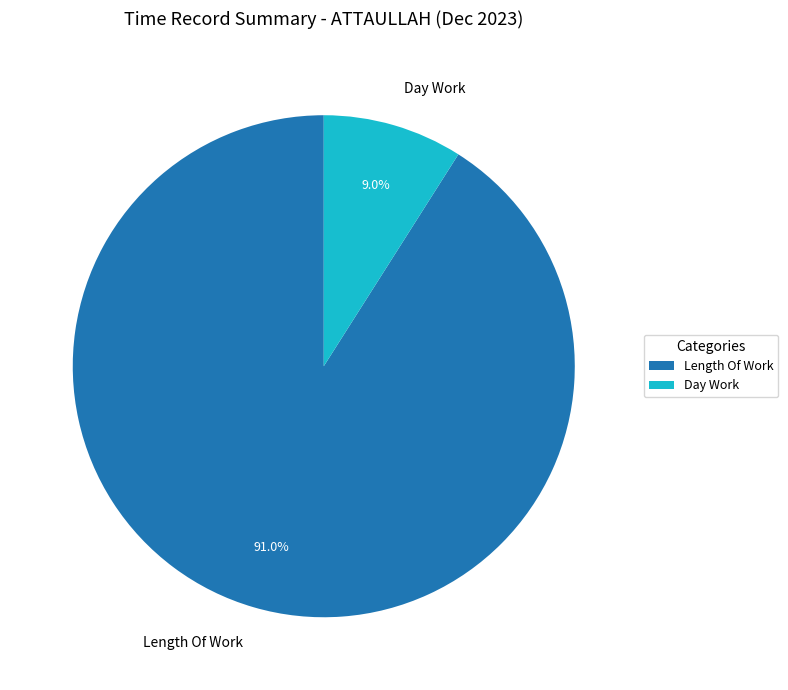

Which slice represents more than half of the pie?

Length Of Work